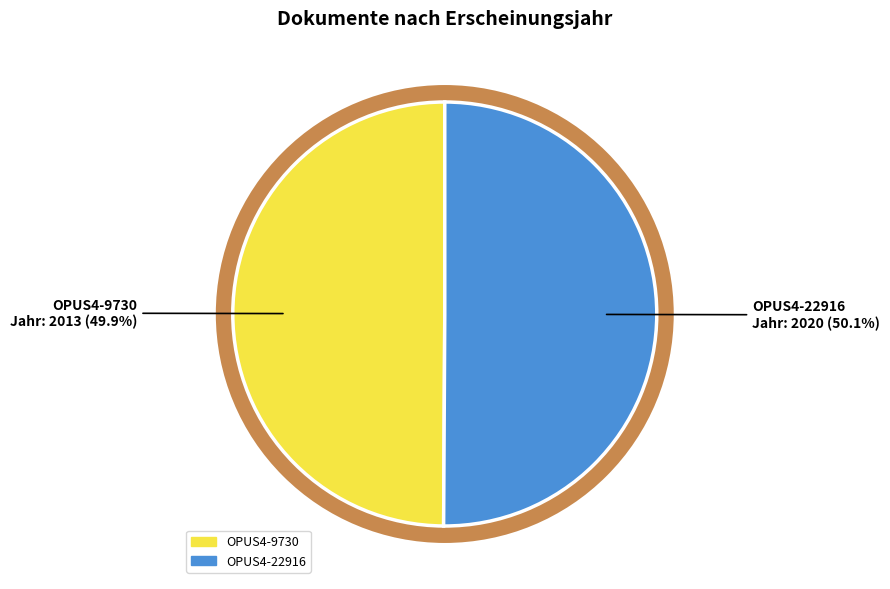

What percentage is the OPUS4-22916 slice, to the nearest percent?

50%